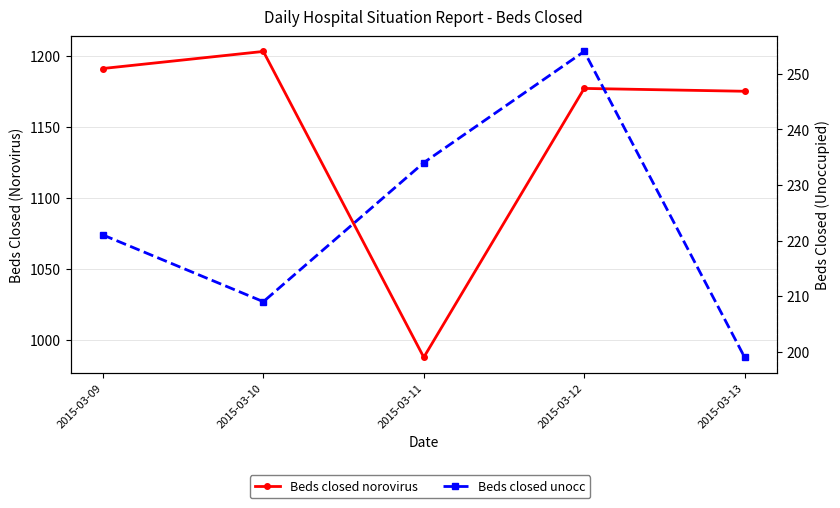

Reading left to right, extract all data points from this chart.

Beds closed norovirus: 2015-03-09=1191	2015-03-10=1203	2015-03-11=988	2015-03-12=1177	2015-03-13=1175
Beds closed unocc: 2015-03-09=221	2015-03-10=209	2015-03-11=234	2015-03-12=254	2015-03-13=199